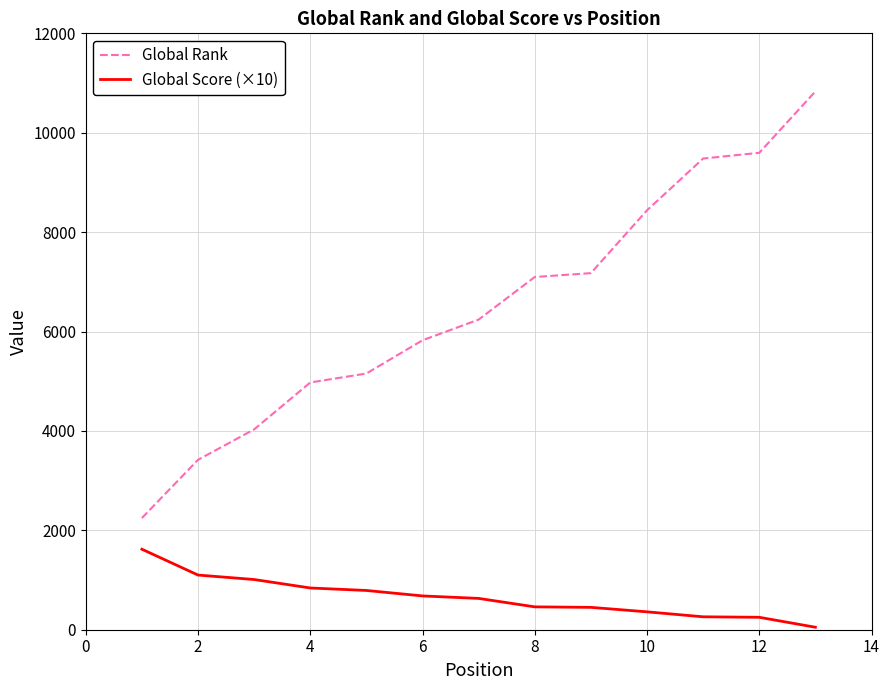

Rank the series by their average value, from lowest to highest.

Global Score (×10), Global Rank